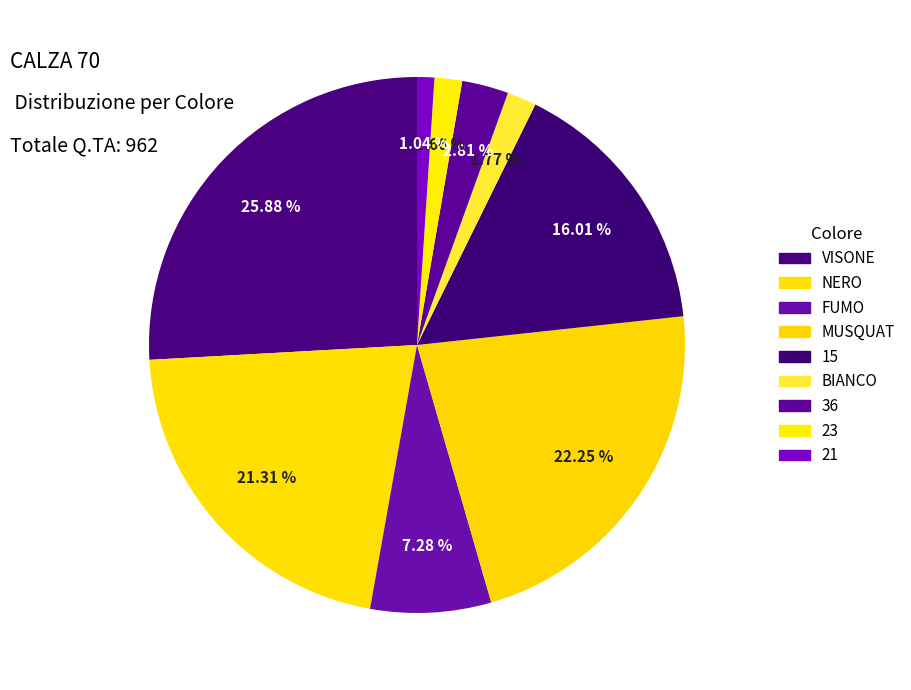

How many segments does this pie chart have?

9